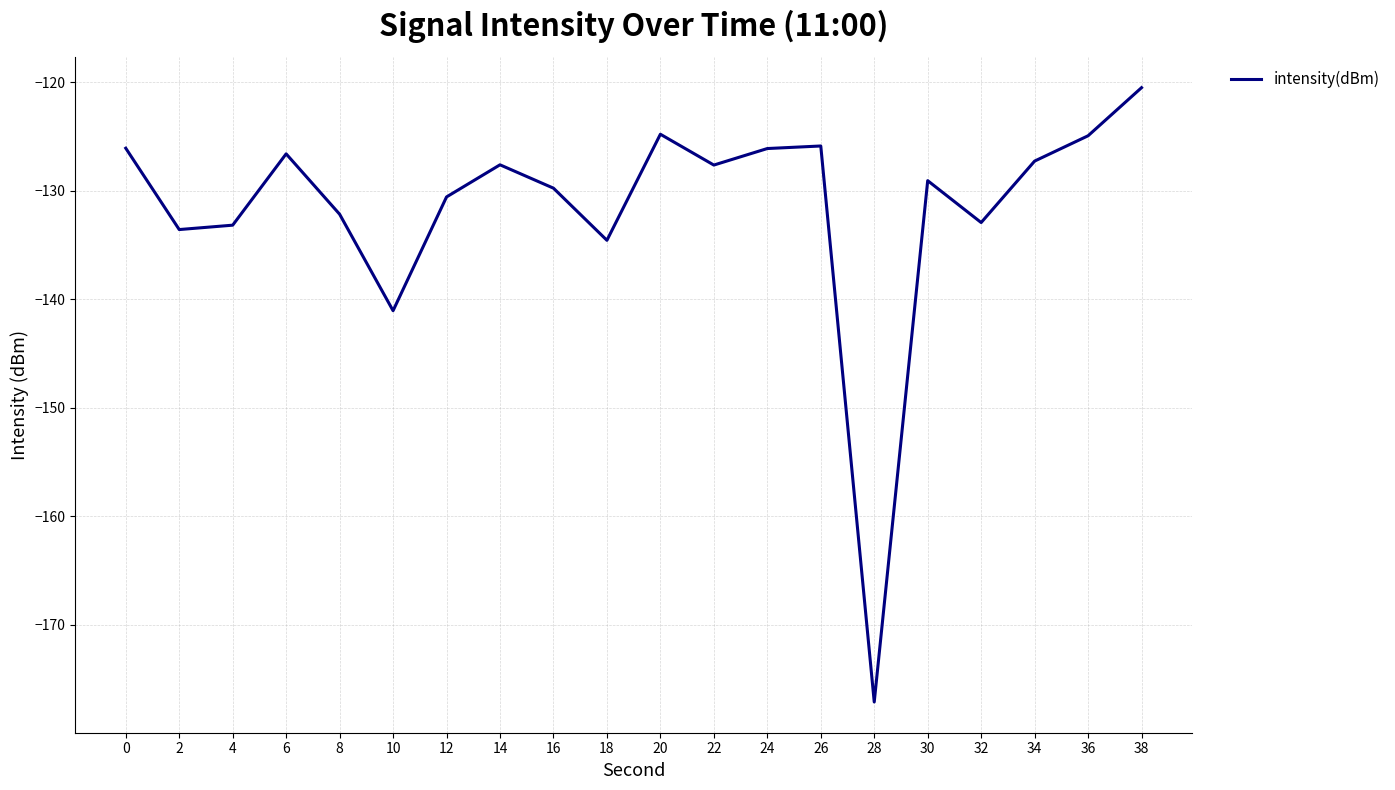

True or false: the data has more than 1 interior local peaks.

True